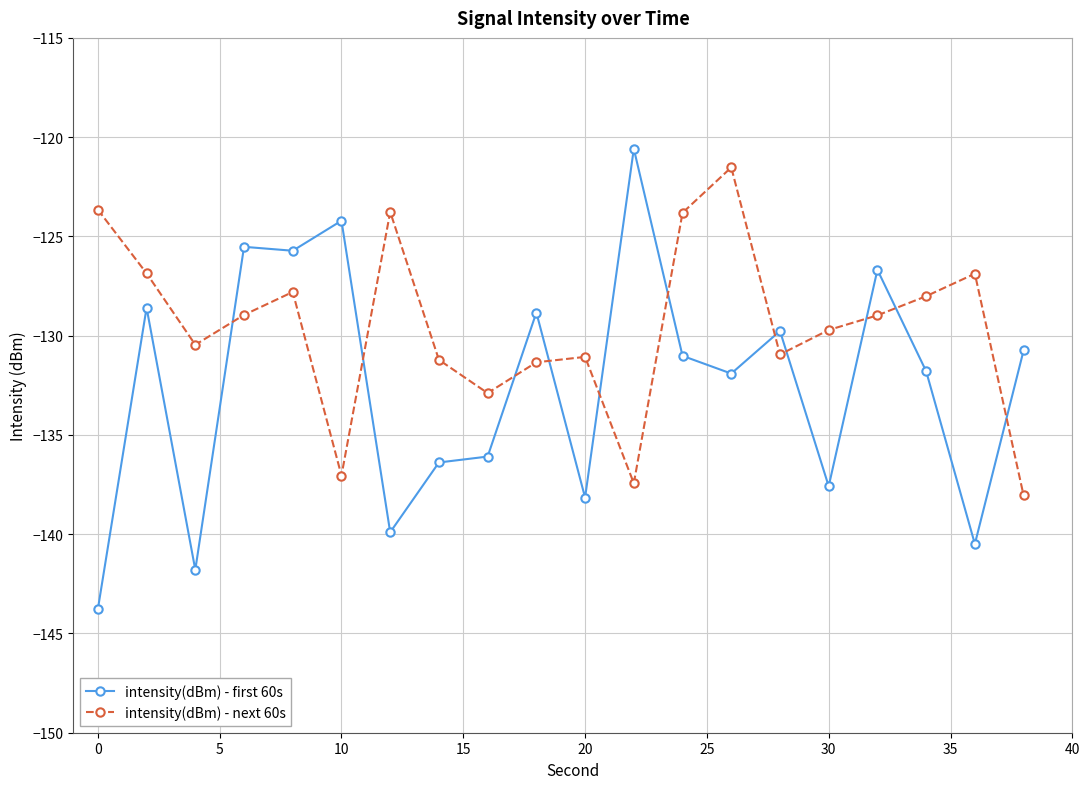

Which series has the widest spread of values?

intensity(dBm) - first 60s